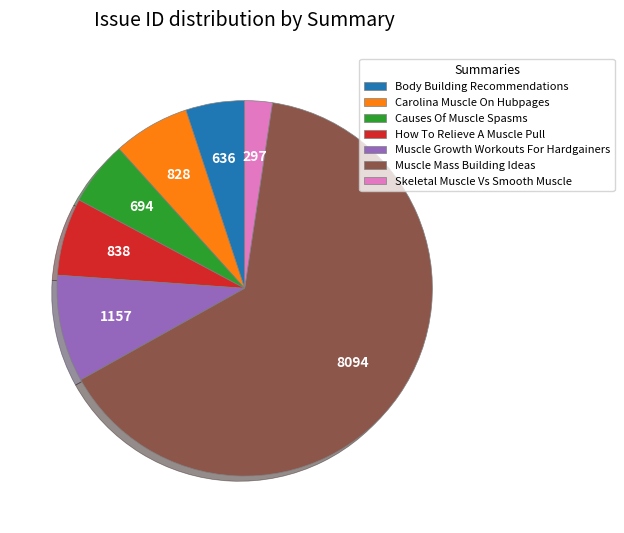

What is the majority slice?

Muscle Mass Building Ideas